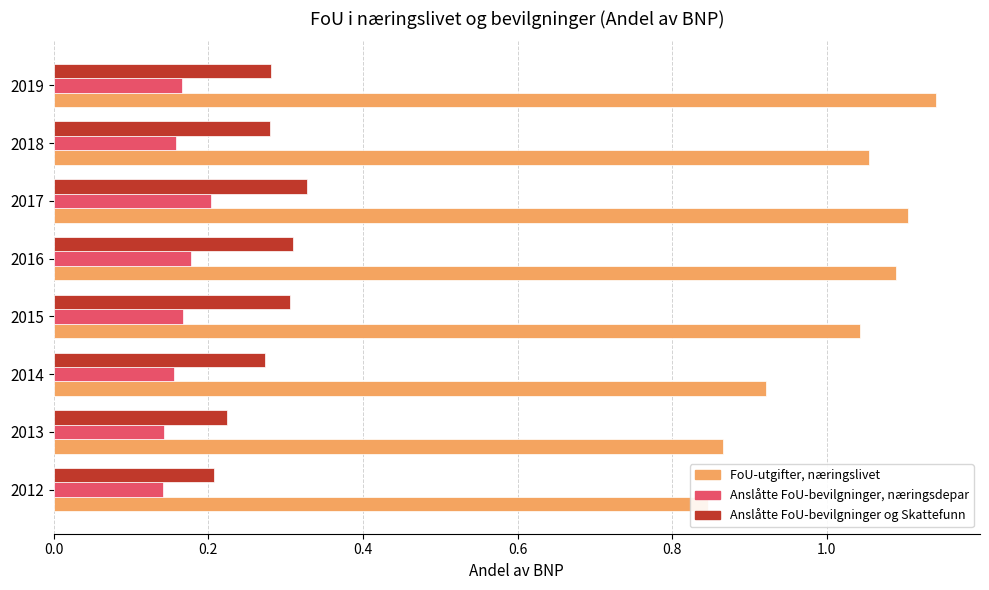

True or false: FoU-utgifter, næringslivet has a value of 1.1 at 2016.

True